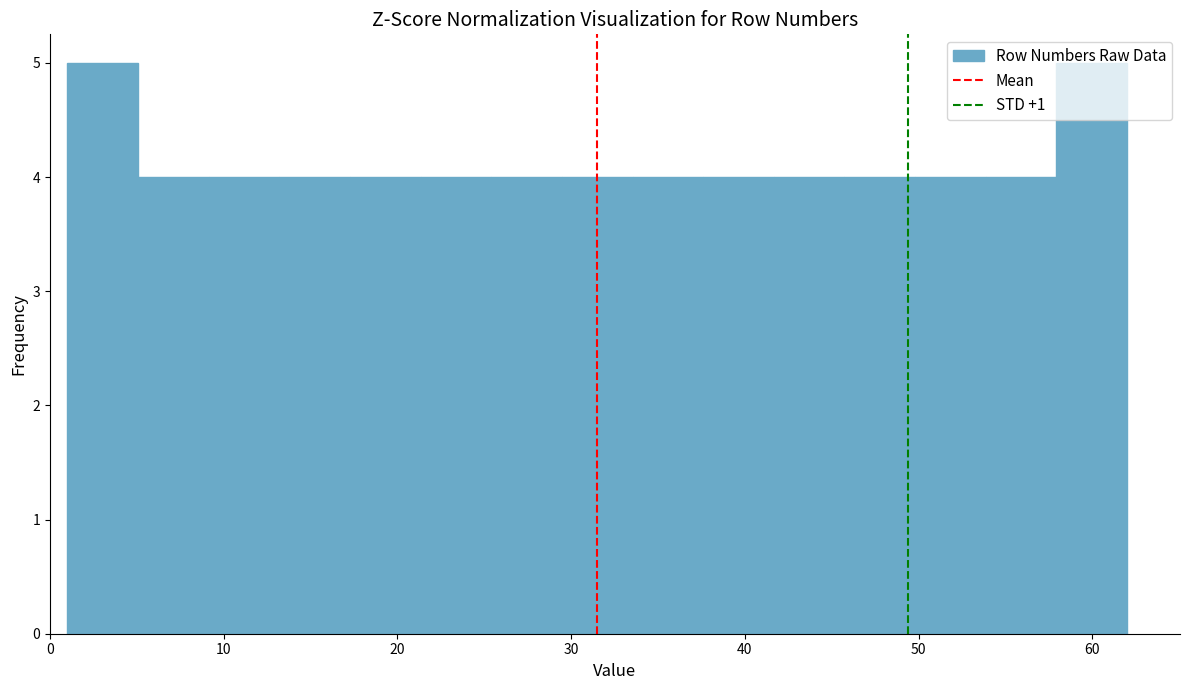

Reading left to right, transcribe this chart: for each bar, give the range it covers on the x-axis and its height. Neither the bar edges nor the heights are printed on the chart, so give them approximately, as read against the axes.

1 to 5: 5
5 to 9: 4
9 to 13: 4
13 to 17: 4
17 to 21: 4
21 to 25: 4
25 to 29: 4
29 to 34: 4
34 to 38: 4
38 to 42: 4
42 to 46: 4
46 to 50: 4
50 to 54: 4
54 to 58: 4
58 to 62: 5